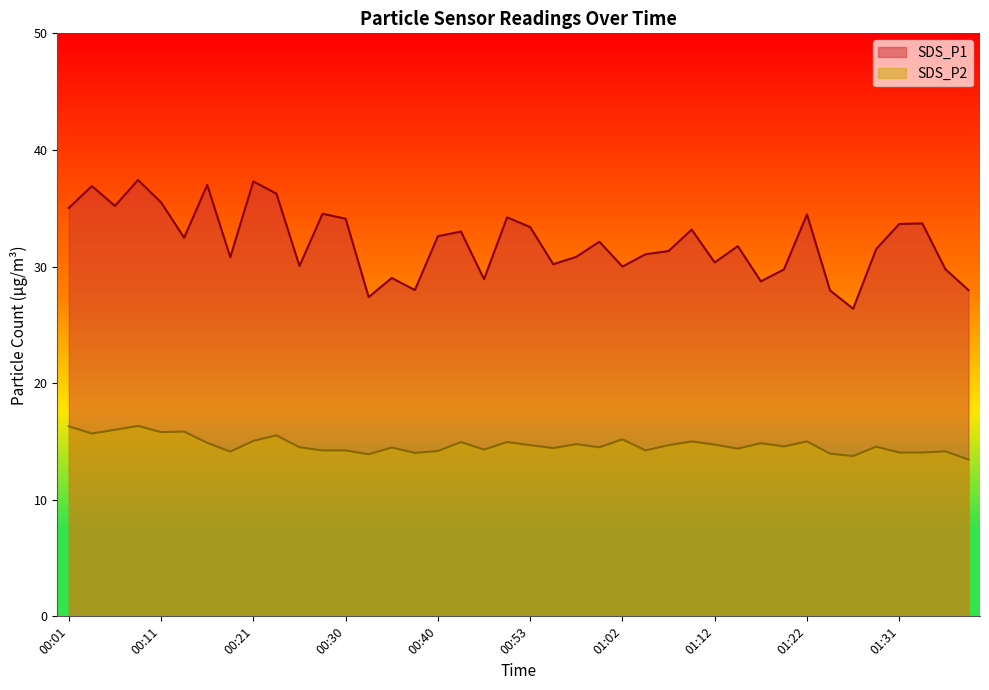

What is the spread (max minus min) of values at 01:36?

15.6